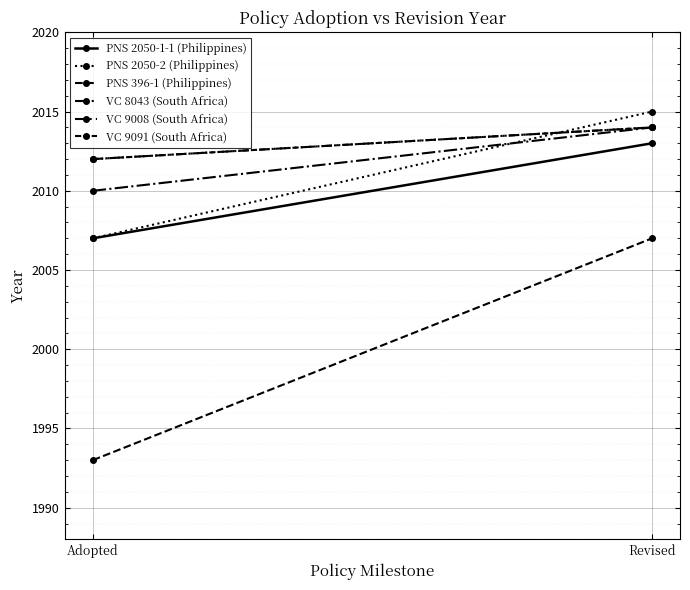

Which label corresponds to the largest value in the chart?

Revised